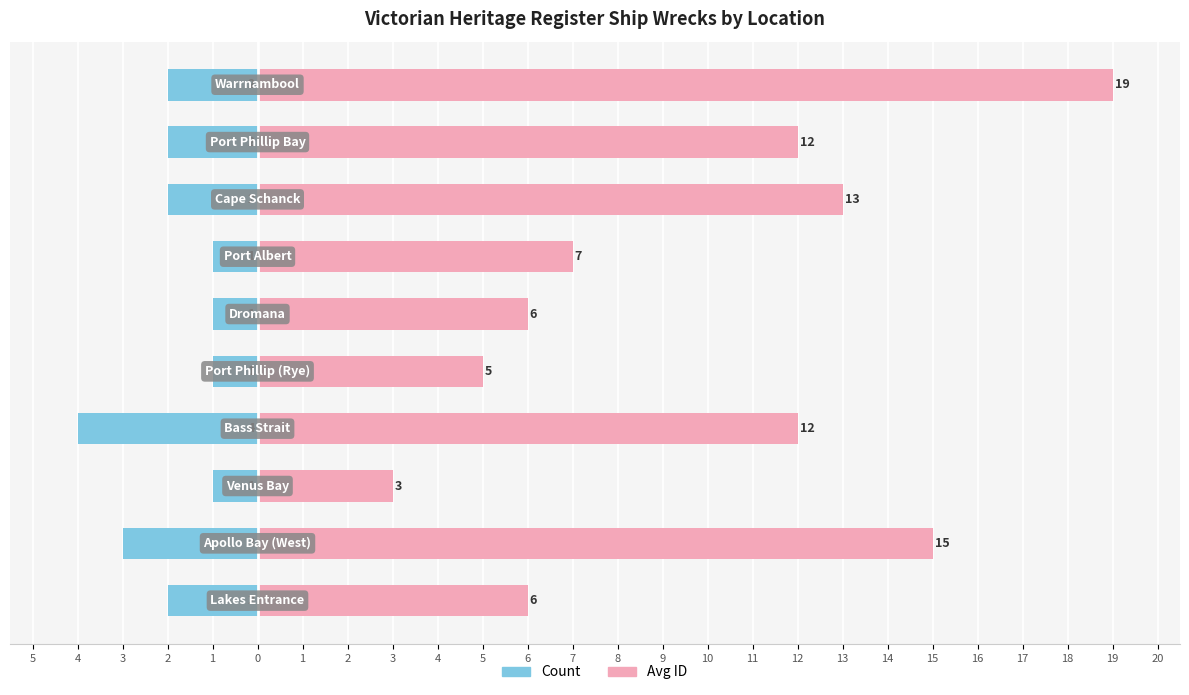

What is the smallest value displayed?

-4